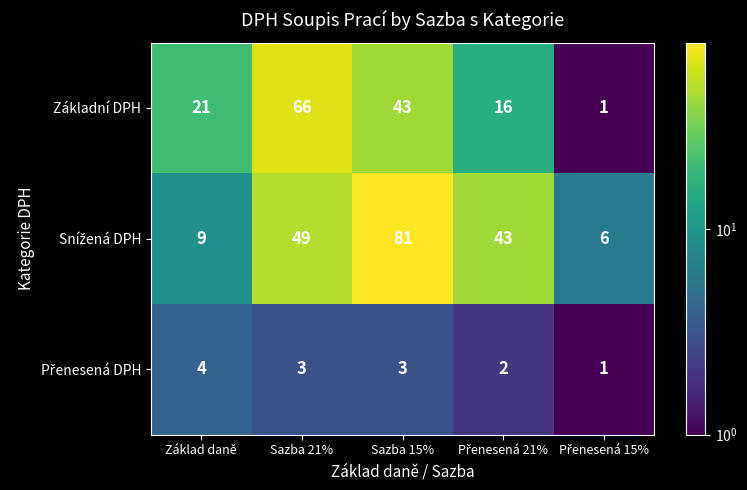

The value of Základní DPH at Základ daně is 21. True or false?

True